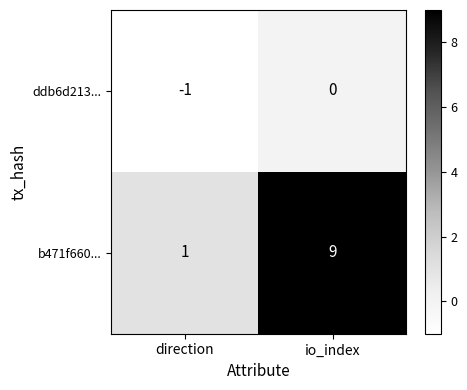

Reading left to right, what are all the values shown in this chart?

ddb6d213...: direction=-1	io_index=0
b471f660...: direction=1	io_index=9